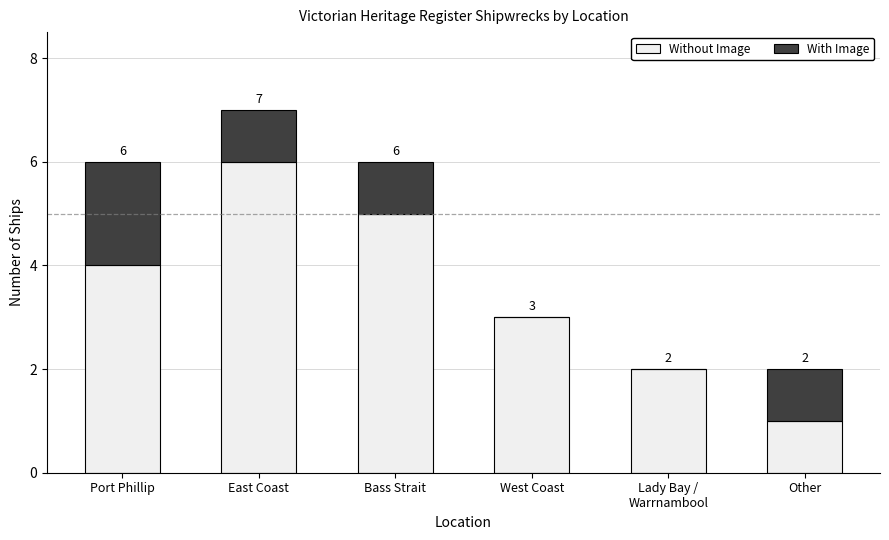

At which category is the sum across all series the highest?

East Coast